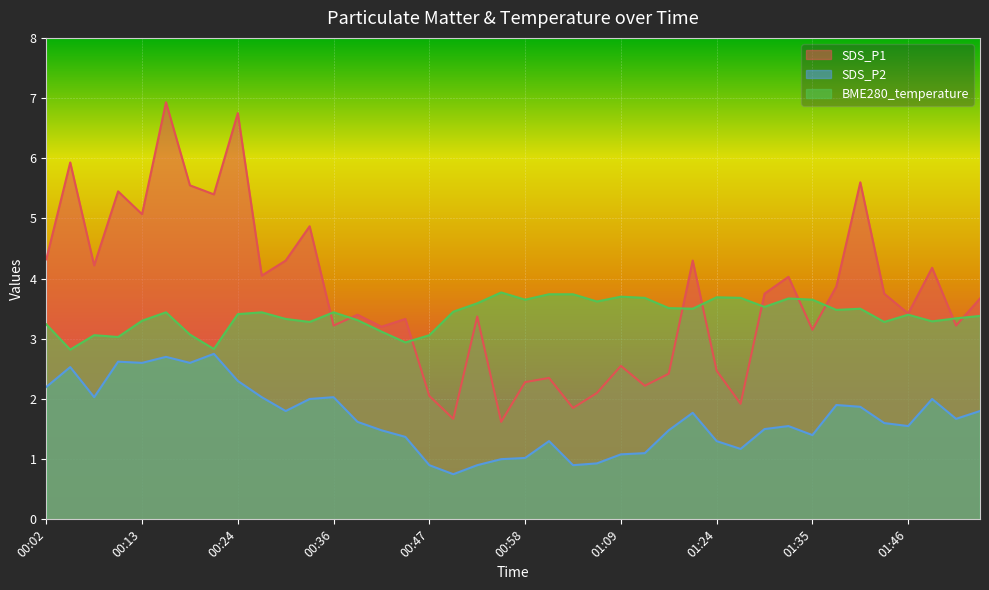

Between 00:50 and 00:36, which is larger?

00:36